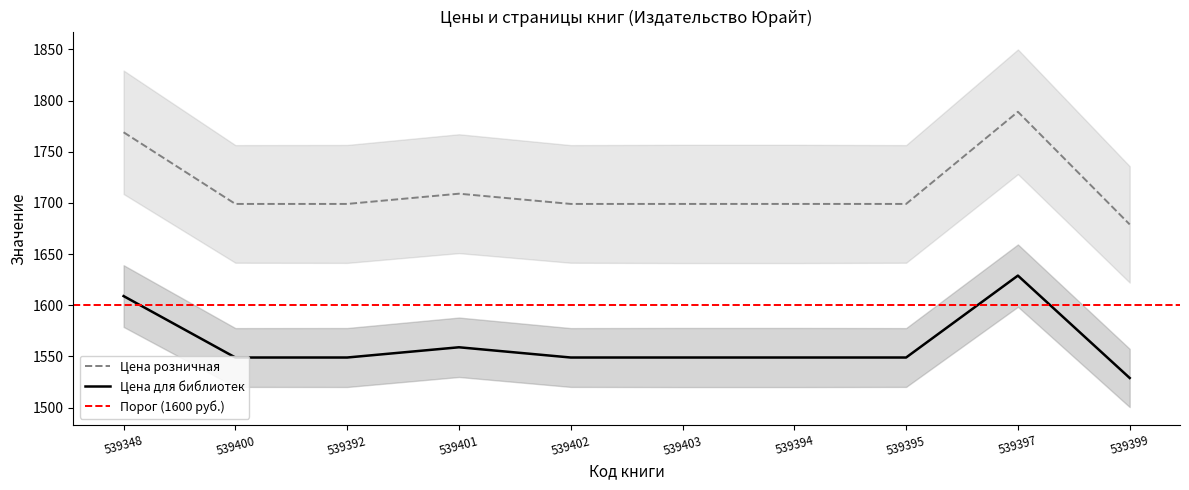

Is it true that Цена для библиотек equals 1549 at 539392?

True